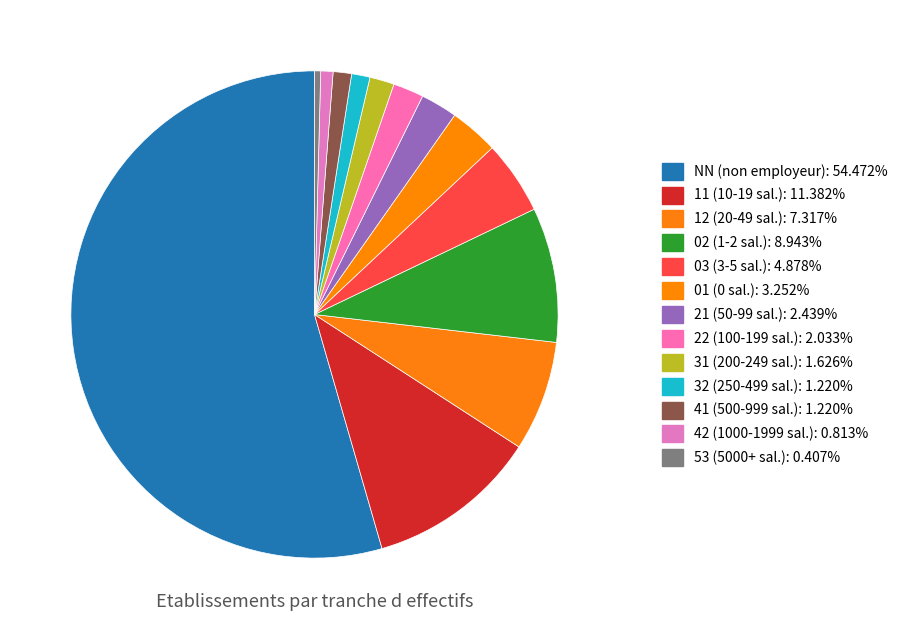

The 03 slice represents 16% of the pie. True or false?

False